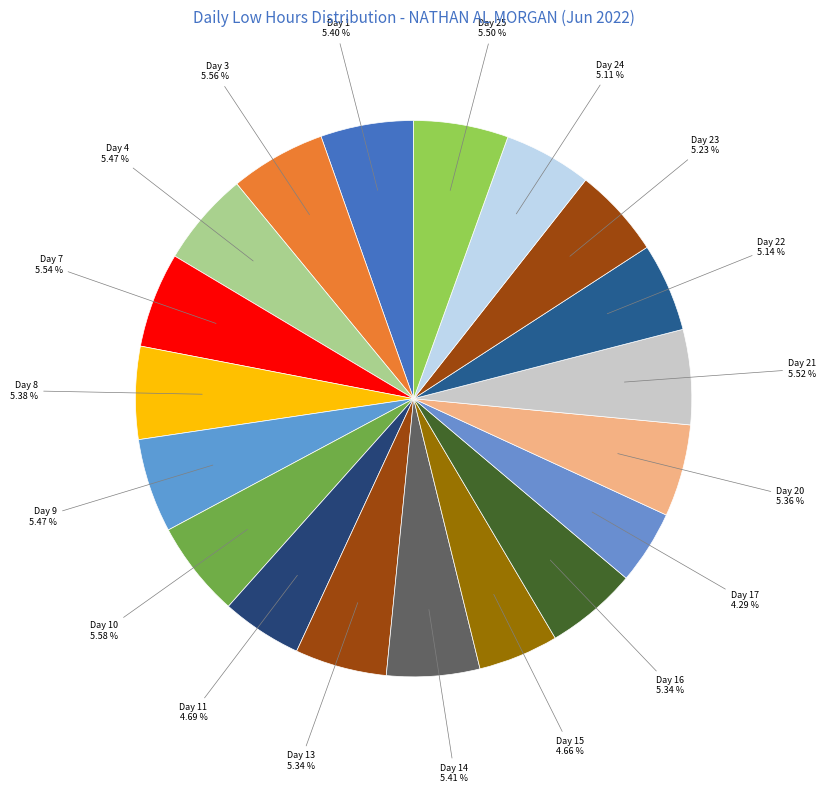

Do Day 8 and Day 21 together represent more than half of the pie?

No